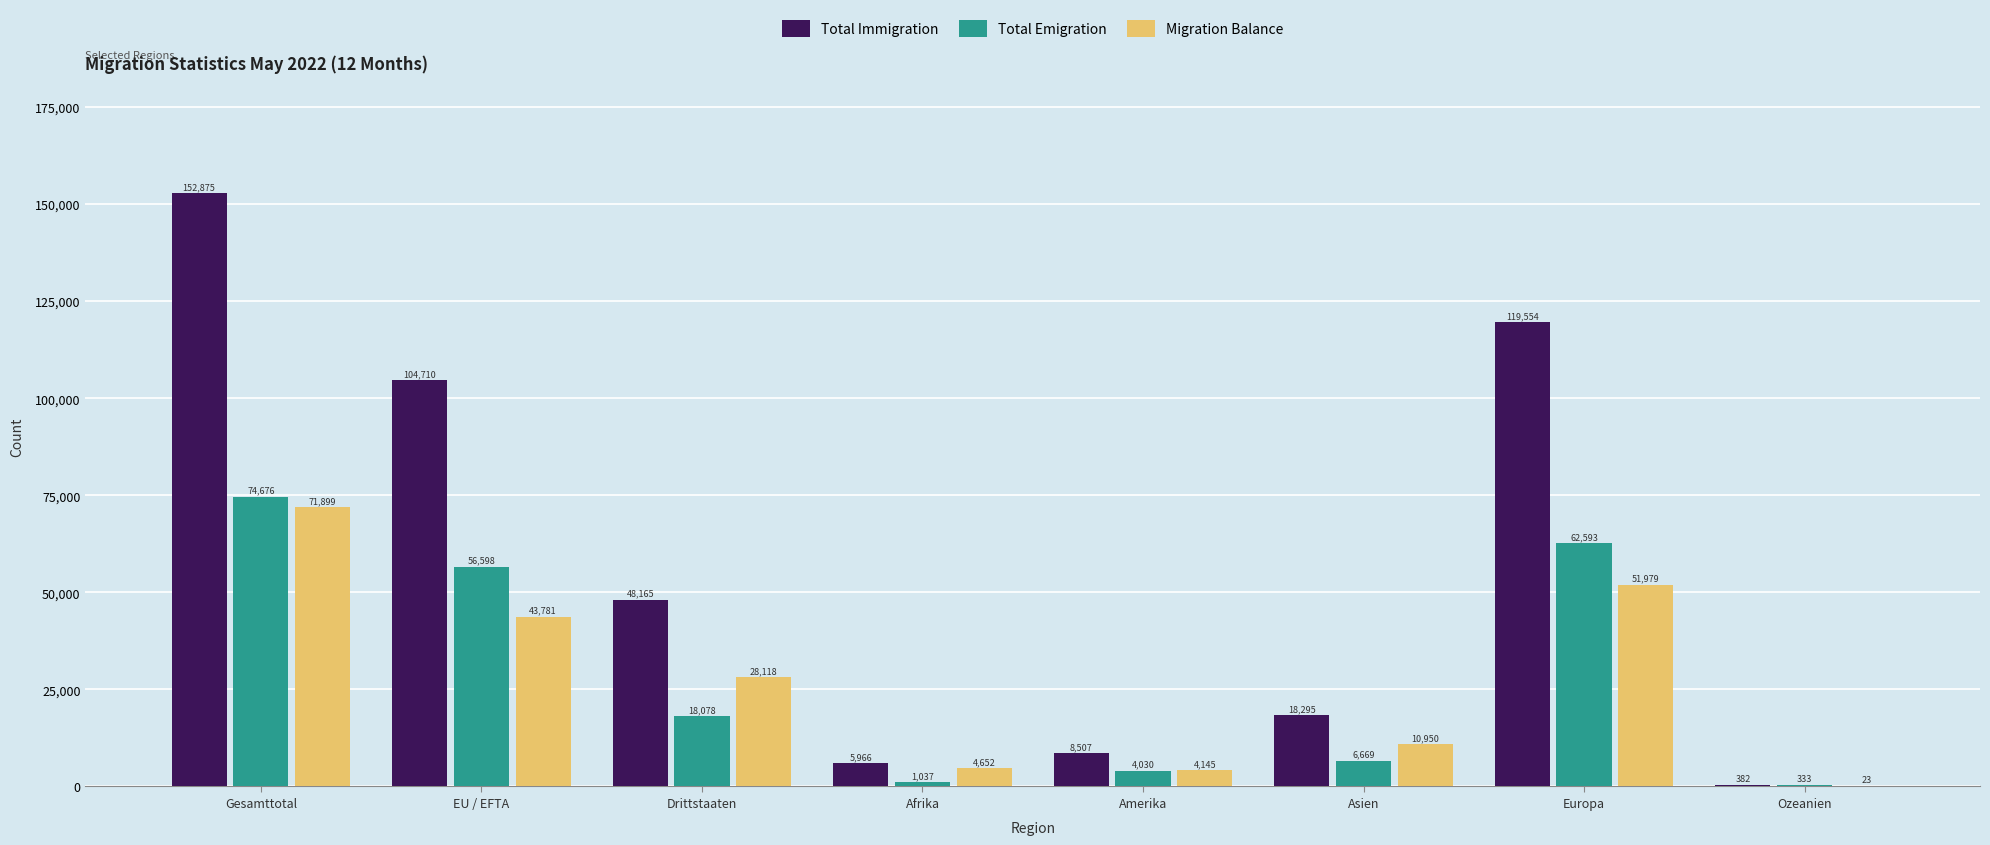

What is the sum of all Total Emigration values?

224014